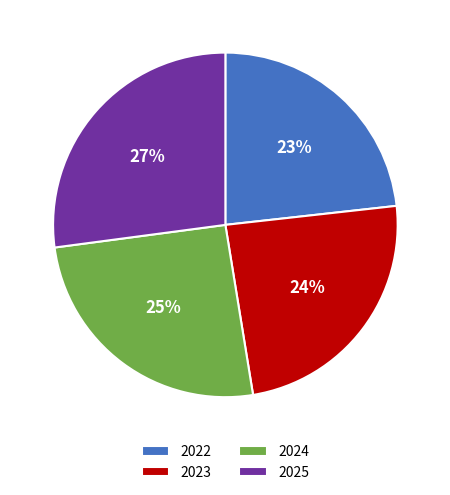

To the nearest percent, what percentage of the pie is 2024?

25%